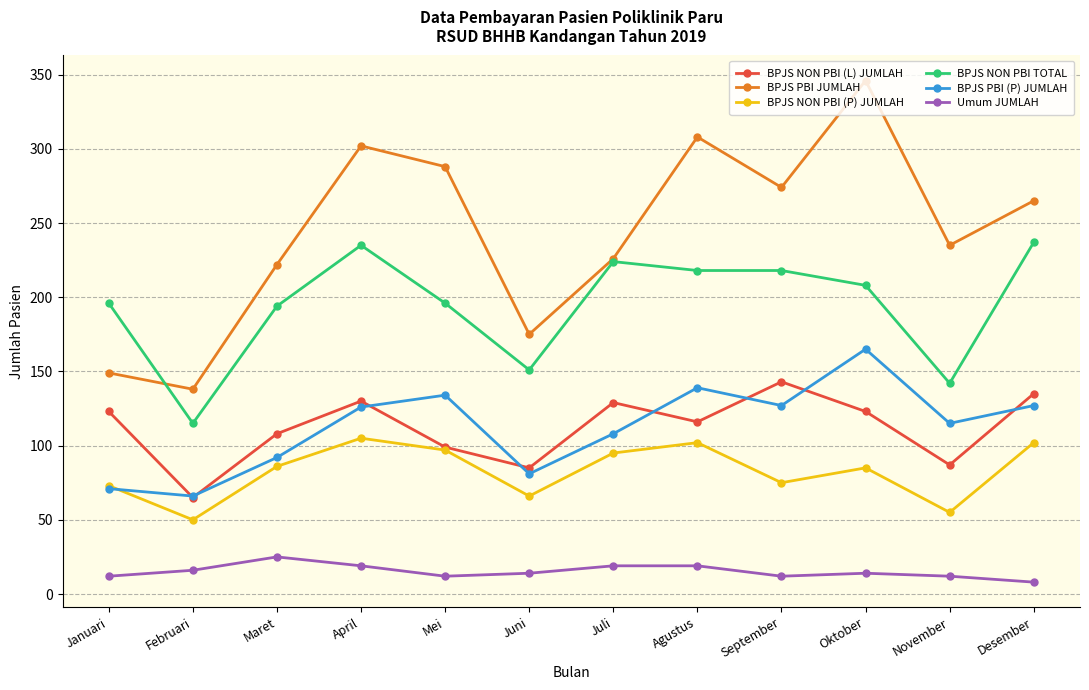

Which series changed the most between Juni and Desember?

BPJS PBI JUMLAH